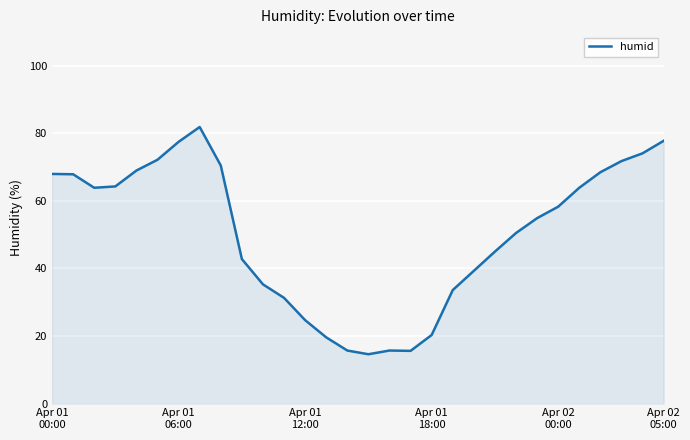

What is the difference between the maximum and minimum values?

67.3